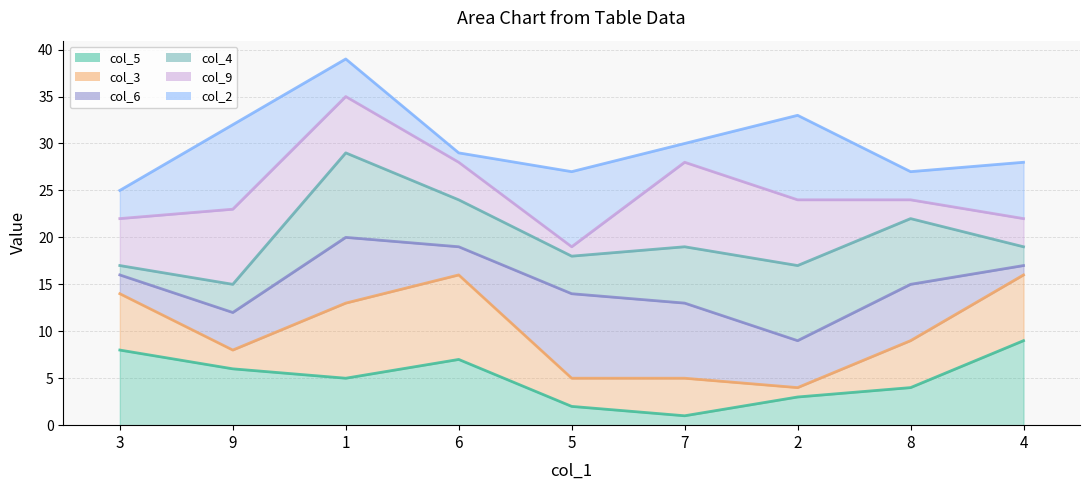

Where does the col_4_line series first go above 19?

1